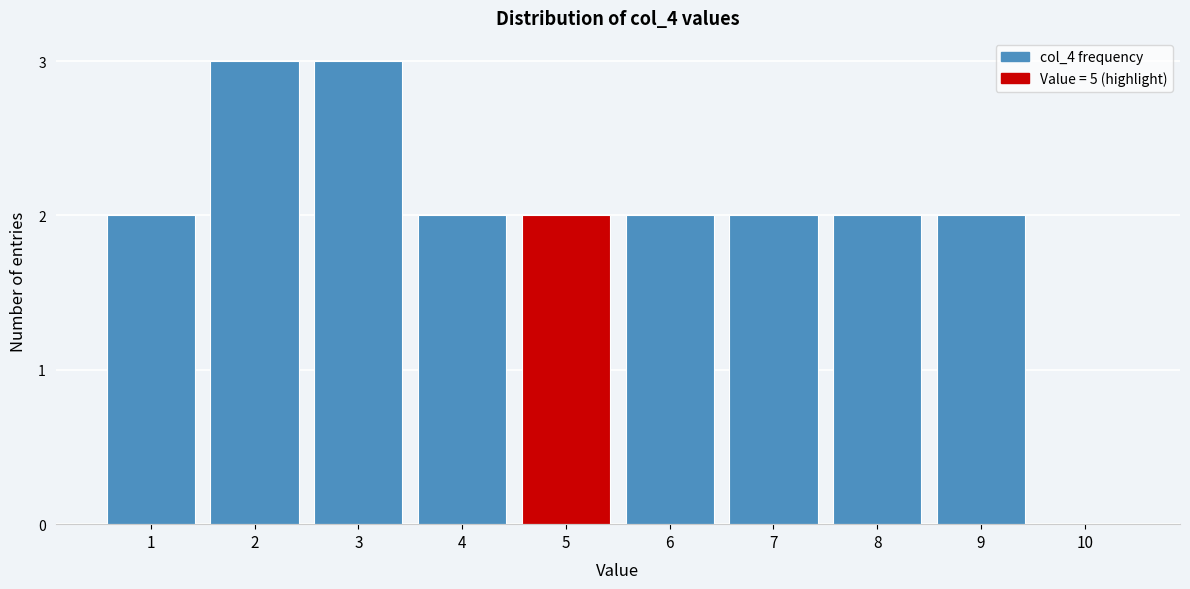

Reading left to right, list all the values displayed in this chart.

1=2	2=3	3=3	4=2	5=2	6=2	7=2	8=2	9=2	10=0